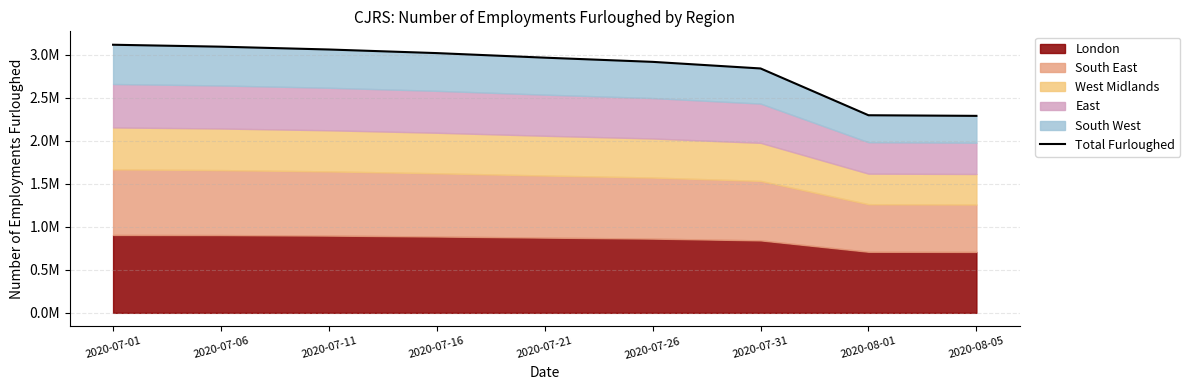

What is the ratio of the value at 2020-07-06 to the value at 2020-07-11?

1.0